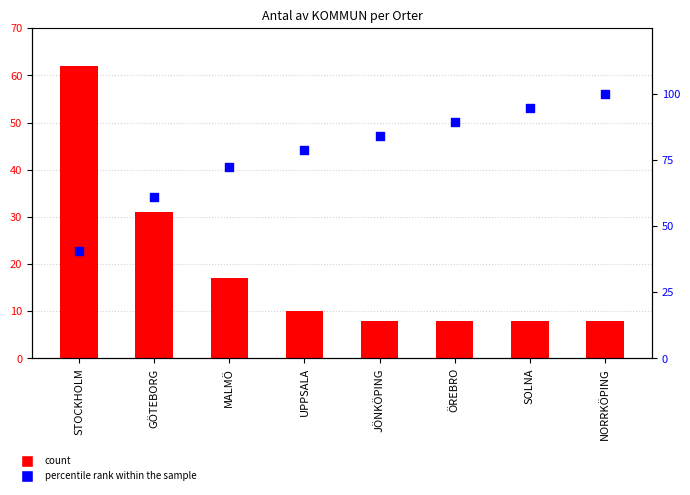

What is the total value across all series at GÖTEBORG?

92.2